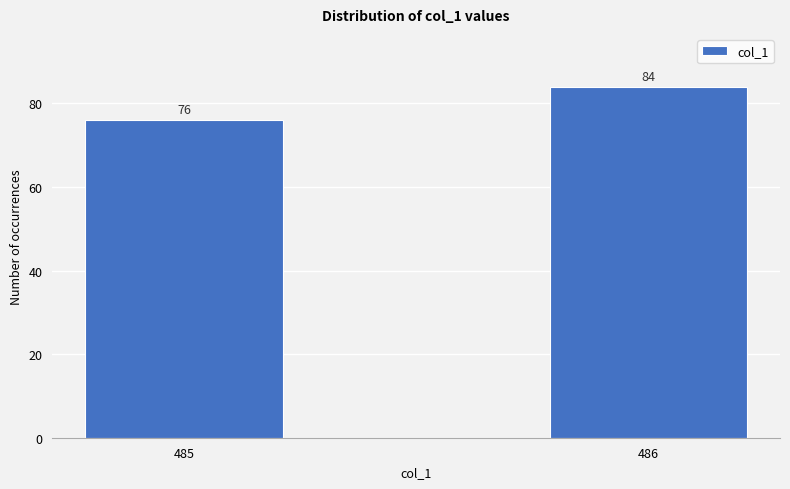

Reading left to right, extract all data points from this chart.

76	84